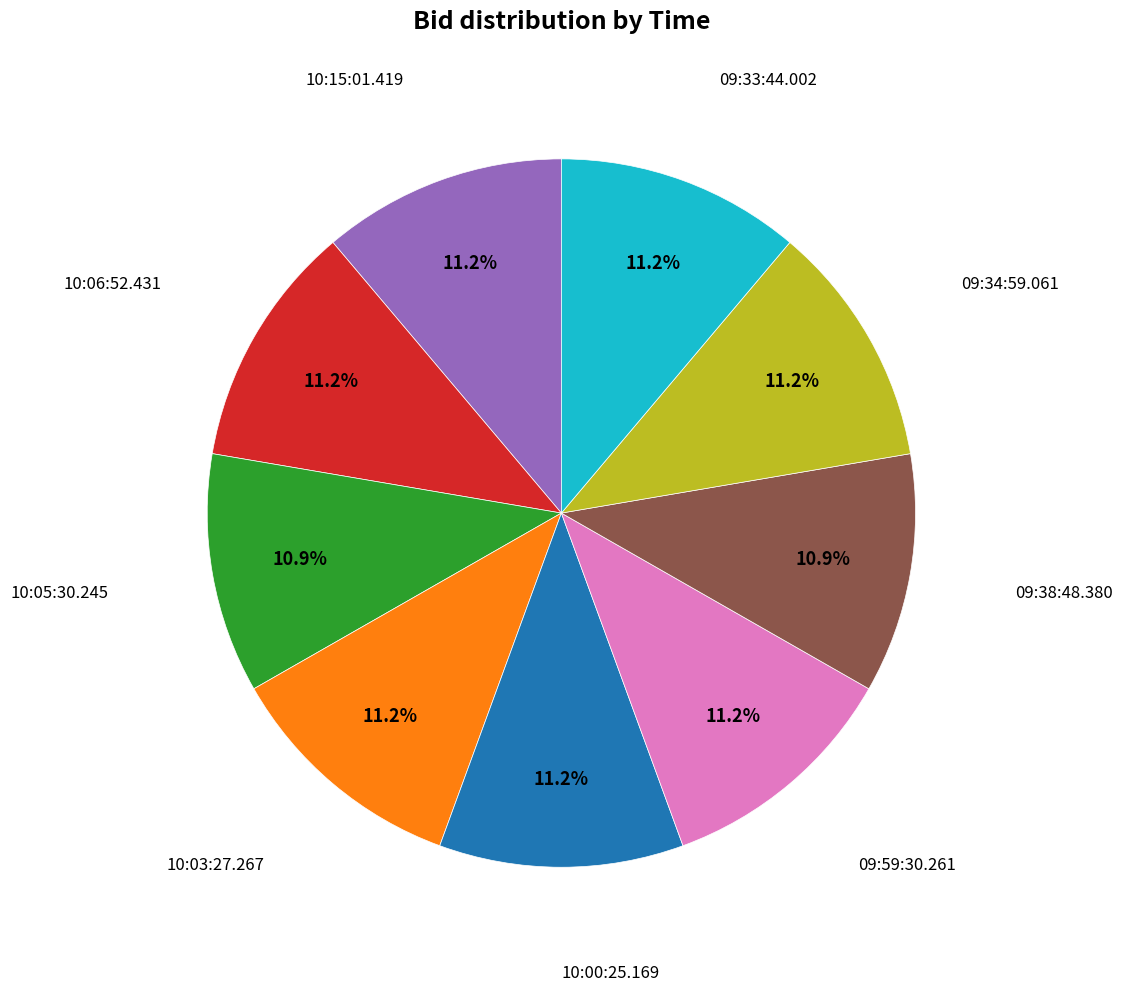

Is there any slice that represents more than half of the pie?

No